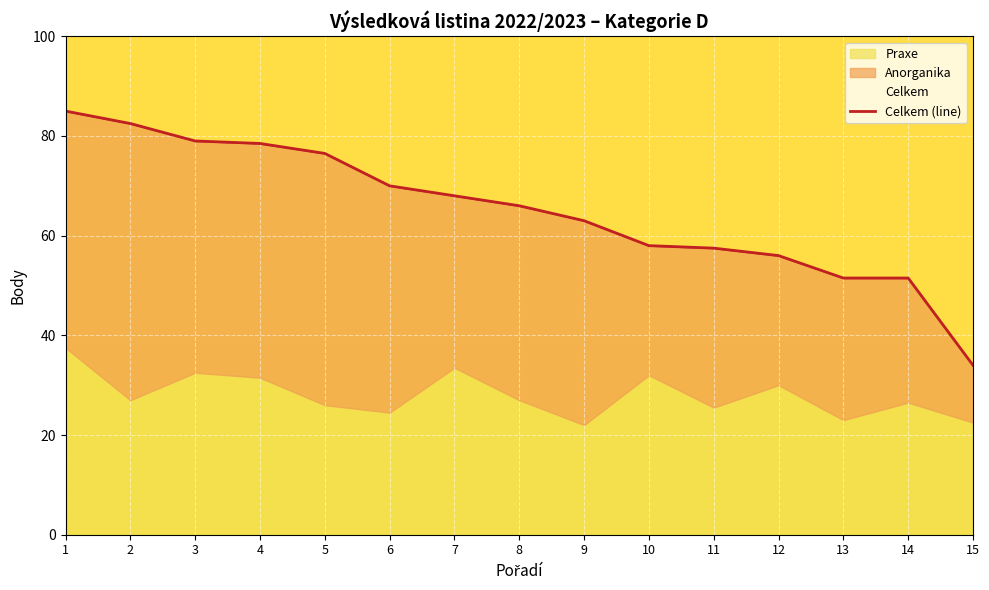

Is it true that the value at 7 is 20.8?

False